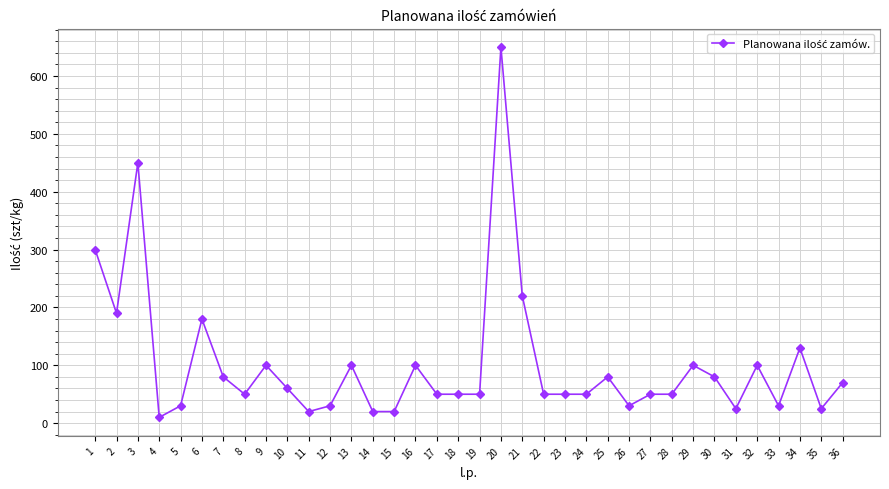

What is the difference between the second highest and minimum values?

440